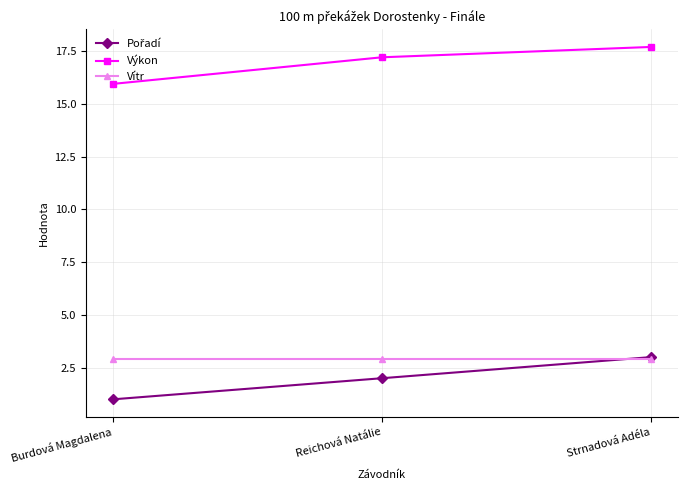

What is the spread (max minus min) of values at Reichová Natálie?

15.2